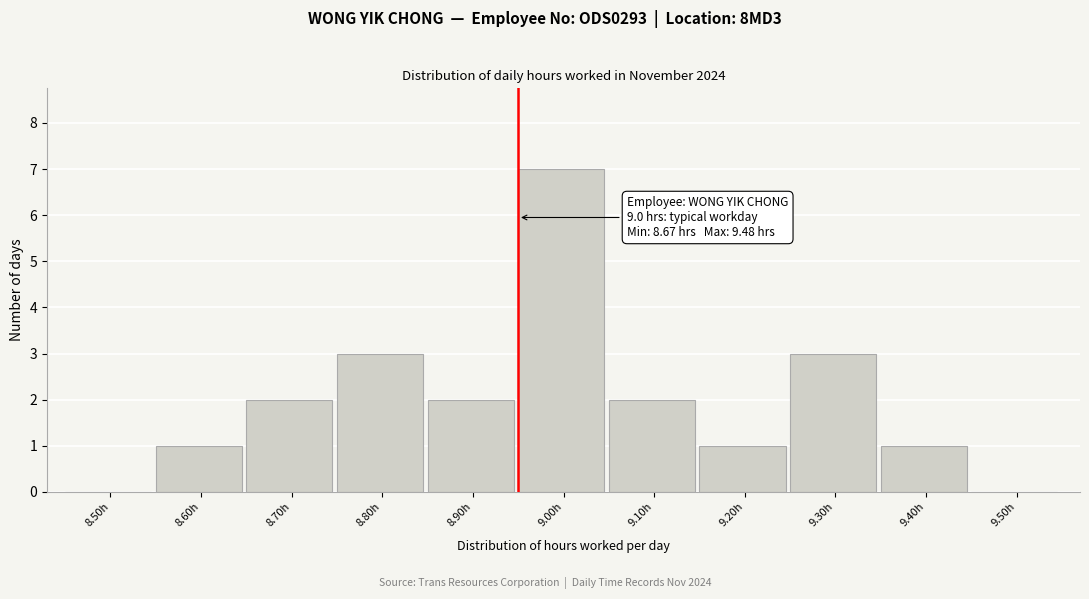

Reading right to left, extract all data points from this chart.

9.50h=0	9.40h=1	9.30h=3	9.20h=1	9.10h=2	9.00h=7	8.90h=2	8.80h=3	8.70h=2	8.60h=1	8.50h=0